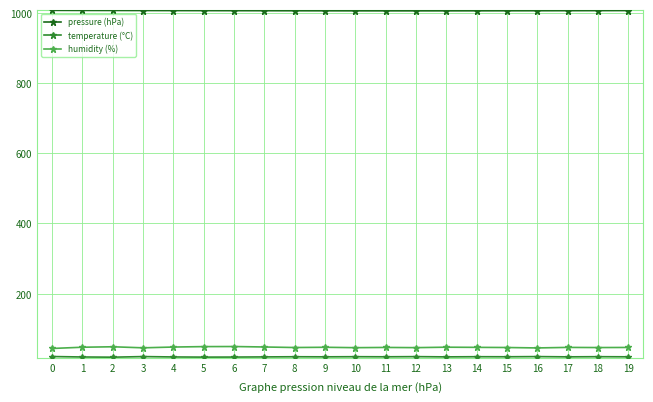

How many series are shown in this chart?

3